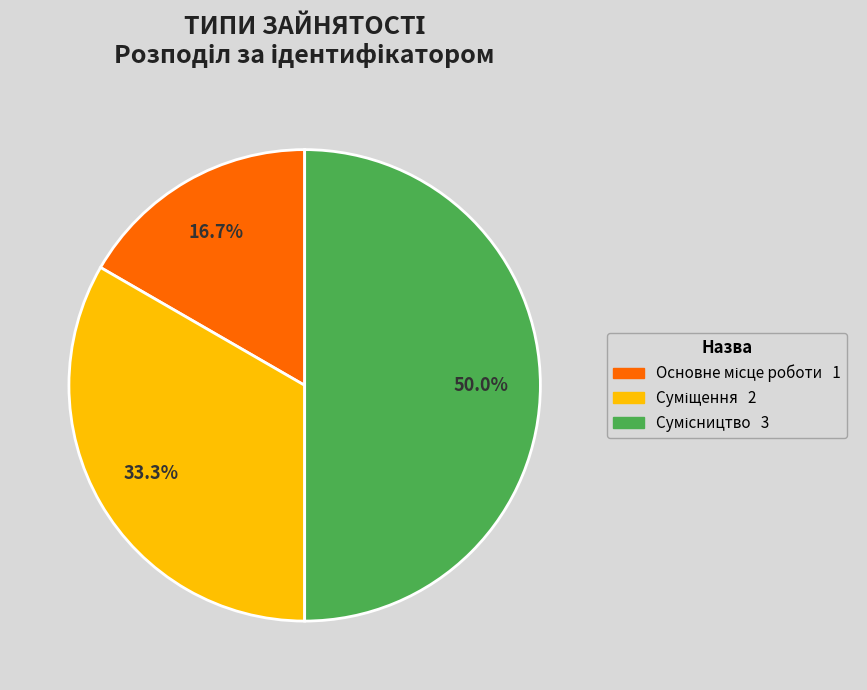

Count the number of slices in the pie.

3